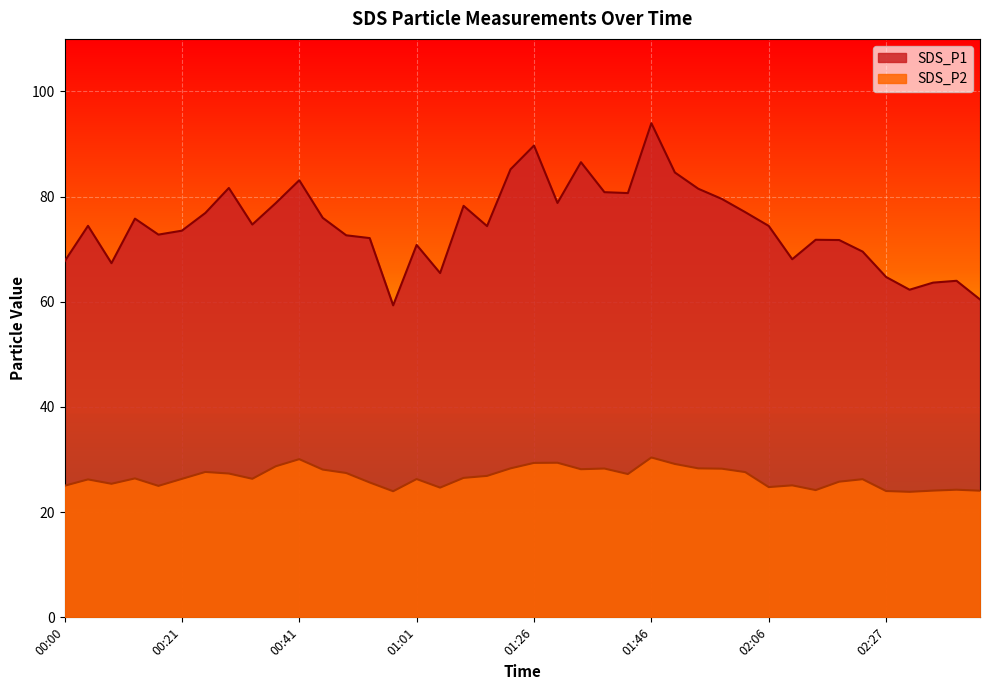

Reading right to left, transcribe all the data shown in this chart.

SDS_P1: 60.5	64.0	63.6	62.3	64.7	69.5	71.8	71.8	68.1	74.4	77.0	79.6	81.5	84.6	94.0	80.7	80.8	86.5	78.8	89.7	85.2	74.4	78.2	65.5	70.8	59.3	72.1	72.7	76.0	83.1	78.8	74.7	81.7	76.9	73.5	72.8	75.8	67.3	74.5	67.7
SDS_P2: 24.1	24.3	24.1	23.9	24.0	26.3	25.8	24.2	25.1	24.8	27.6	28.3	28.3	29.2	30.4	27.2	28.3	28.2	29.4	29.4	28.3	26.9	26.5	24.7	26.3	24.0	25.6	27.4	28.1	30.1	28.7	26.4	27.4	27.6	26.3	25.0	26.4	25.4	26.2	25.0